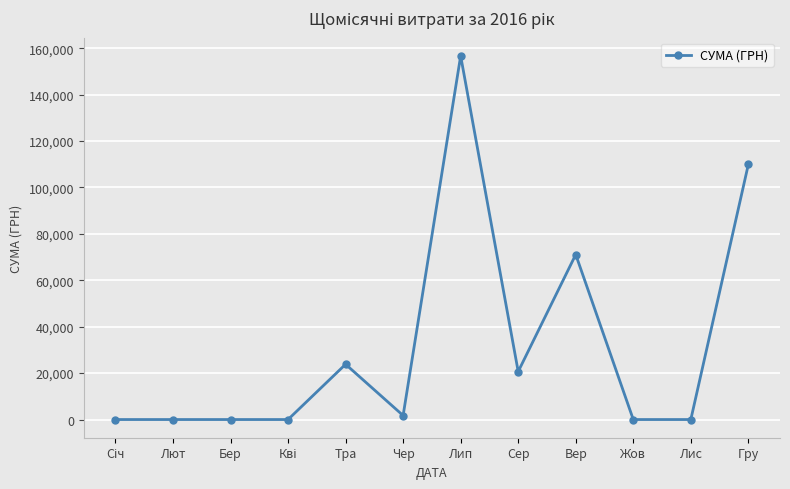

True or false: the data shows 0.0 at Жов.

True